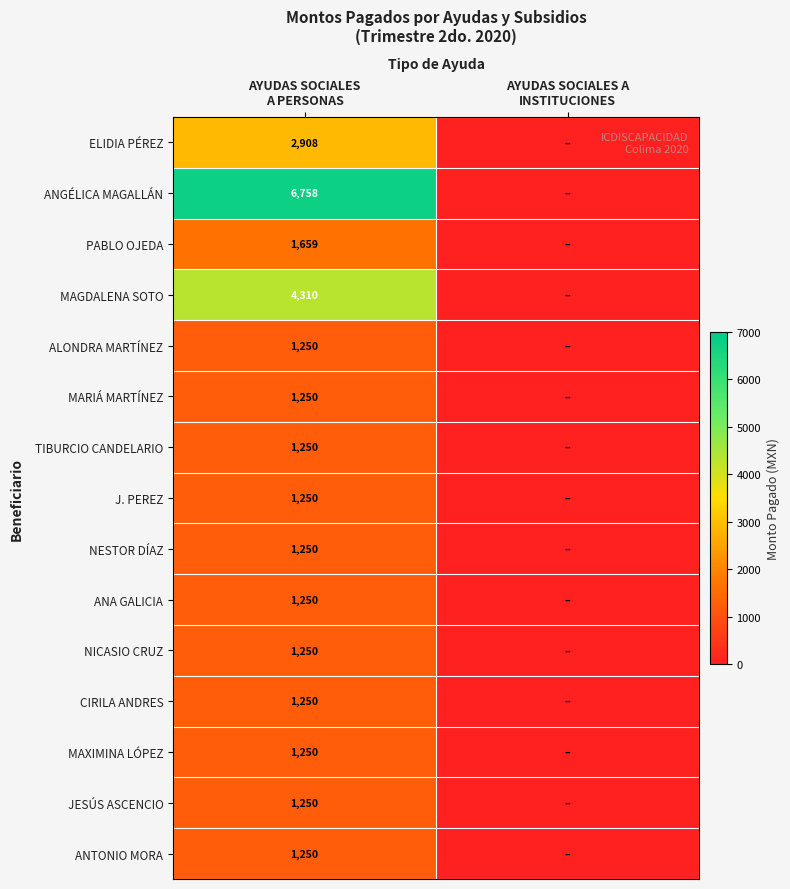

Is the value of ANTONIO MORA at AYUDAS SOCIALES A PERSONAS greater than the value of J. PEREZ at AYUDAS SOCIALES A PERSONAS?

No